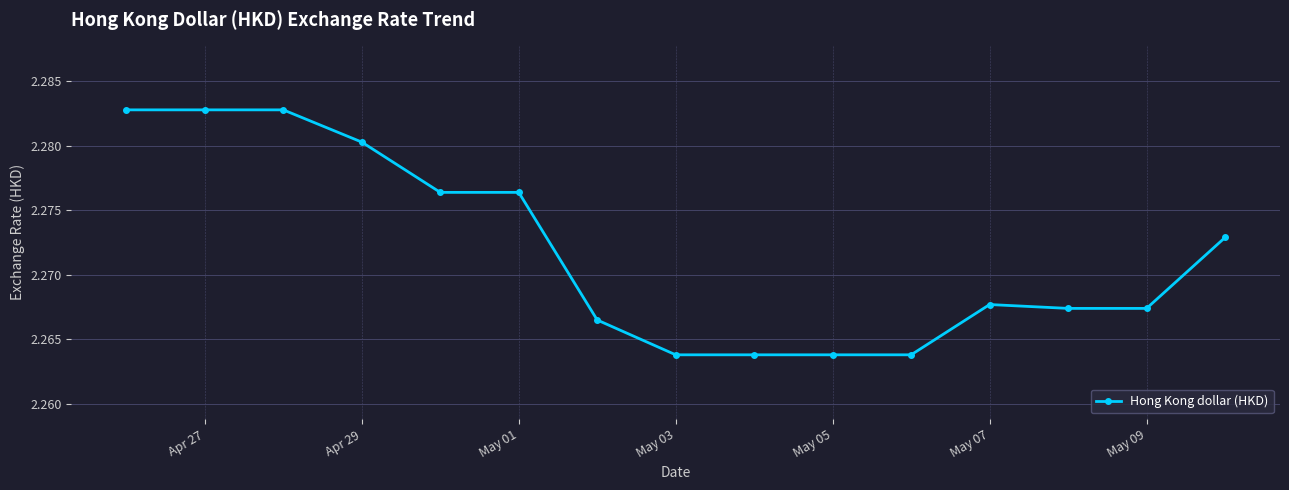

Count the values in the range 2 to 3.

15